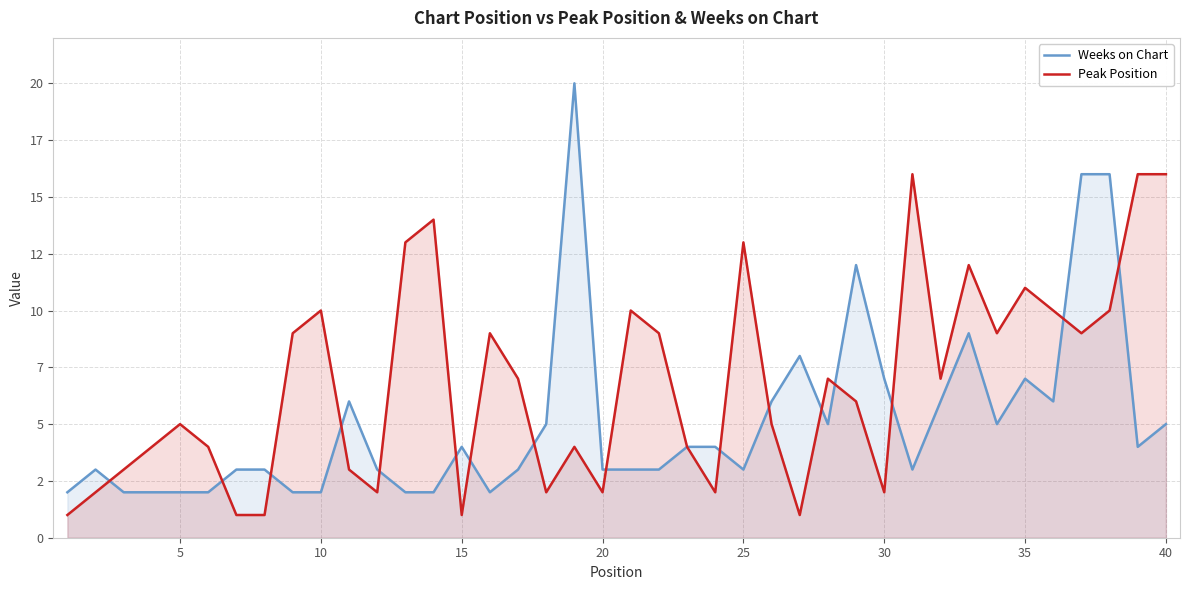

Which series has the widest spread of values?

Weeks on Chart